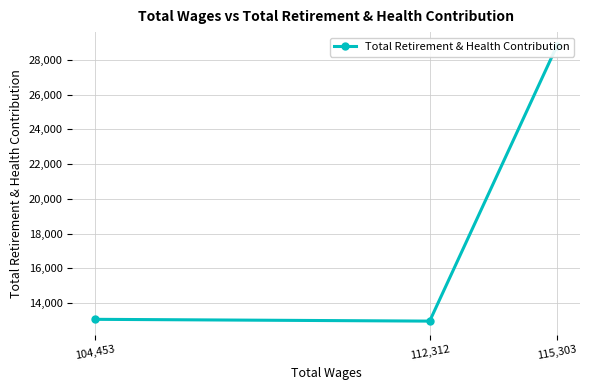

How many categories are shown in the chart?

3